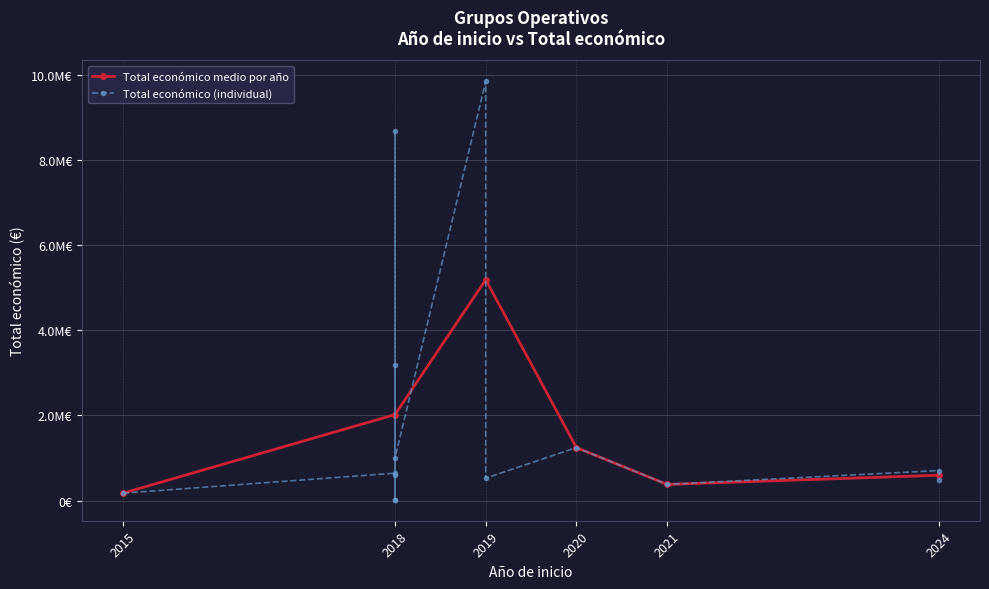

Reading left to right, extract all data points from this chart.

174475	644817	3178596	19478	599806	8686325	18970	999992	9847932	527902	1245844	380777	706697	486756